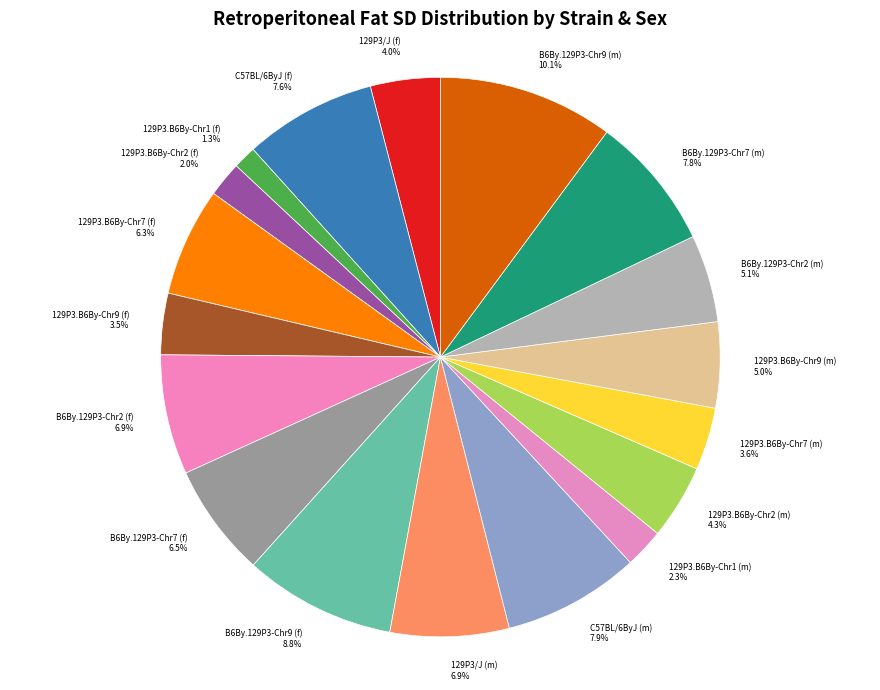

What percentage is the 129P3.B6By-Chr2 (f) slice, to the nearest percent?

2%